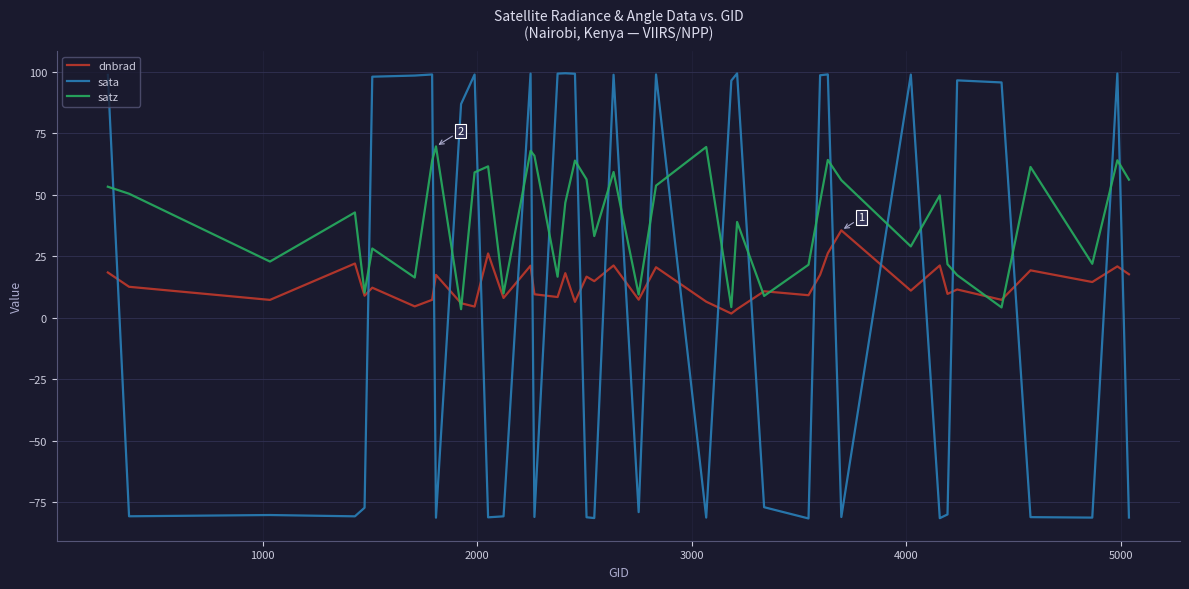

How many categories are shown in the chart?

40